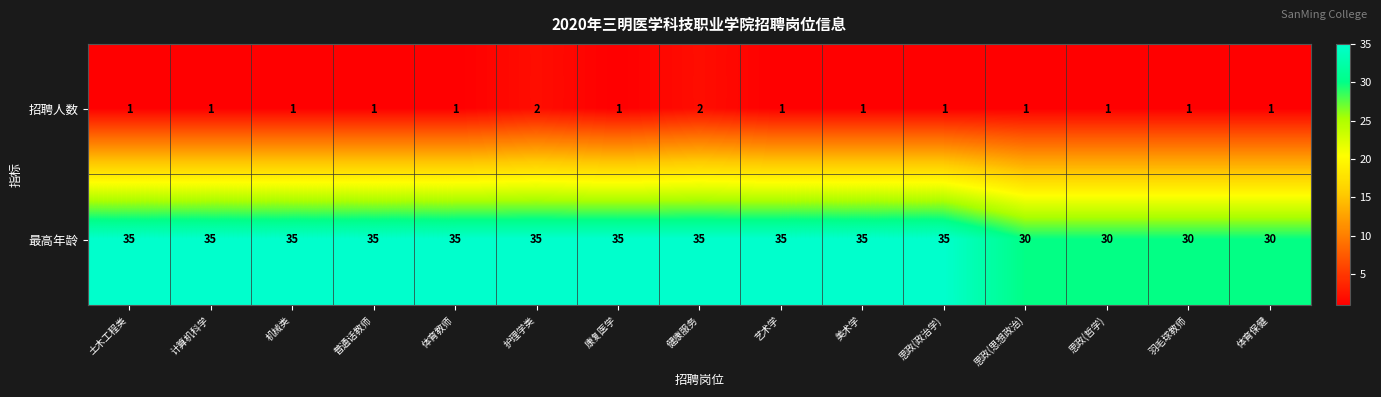

What is the greatest value displayed?

35